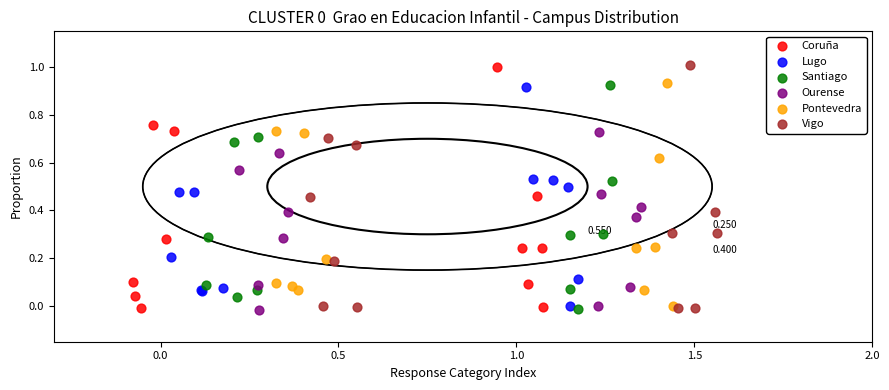

Which series has the widest spread of Y values?

Vigo